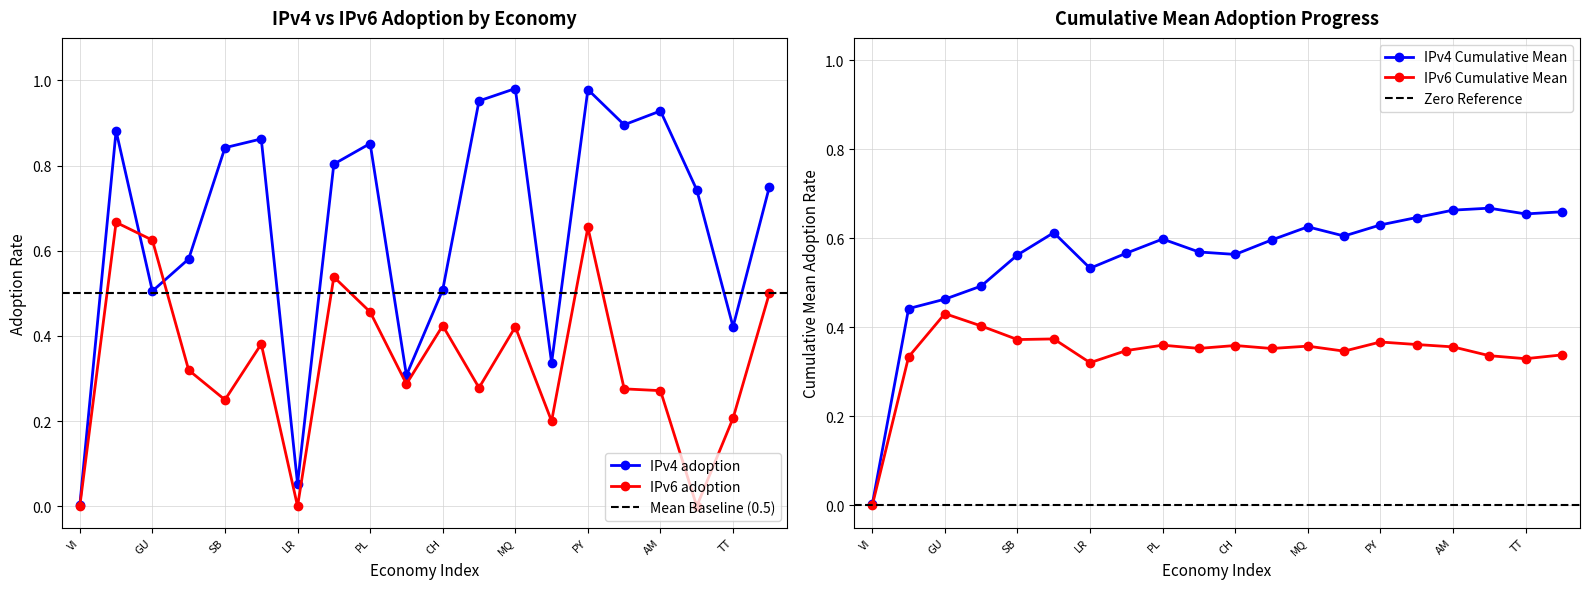

How many data points does each series have?

20